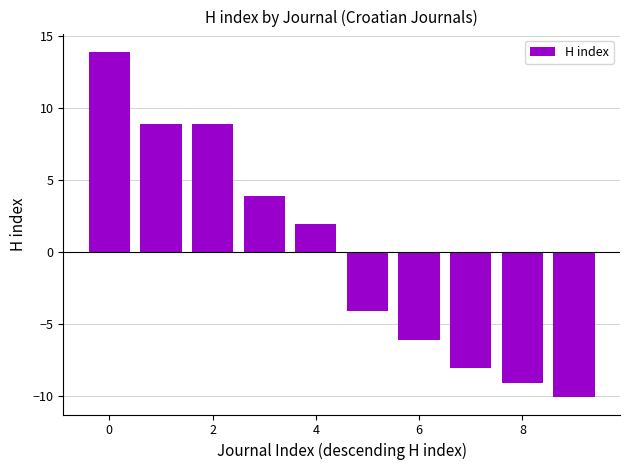

What is the value of the 1st bar from the left?

13.9